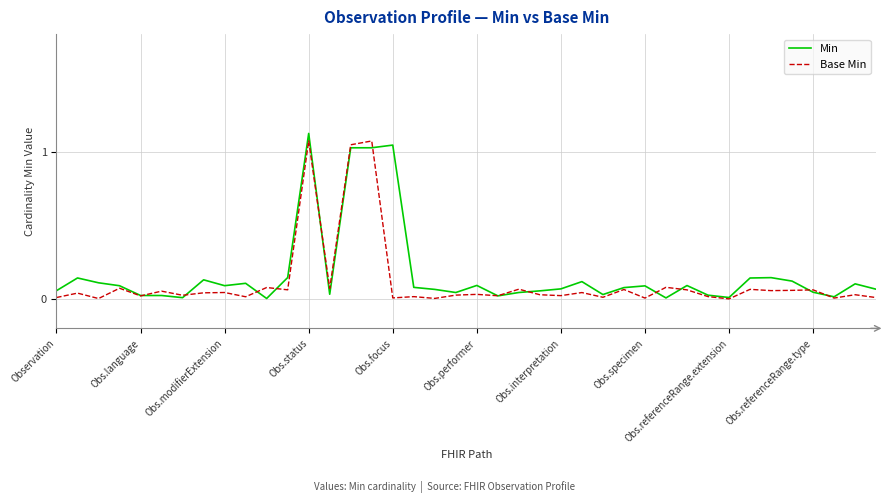

Which series has the widest spread of values?

Min